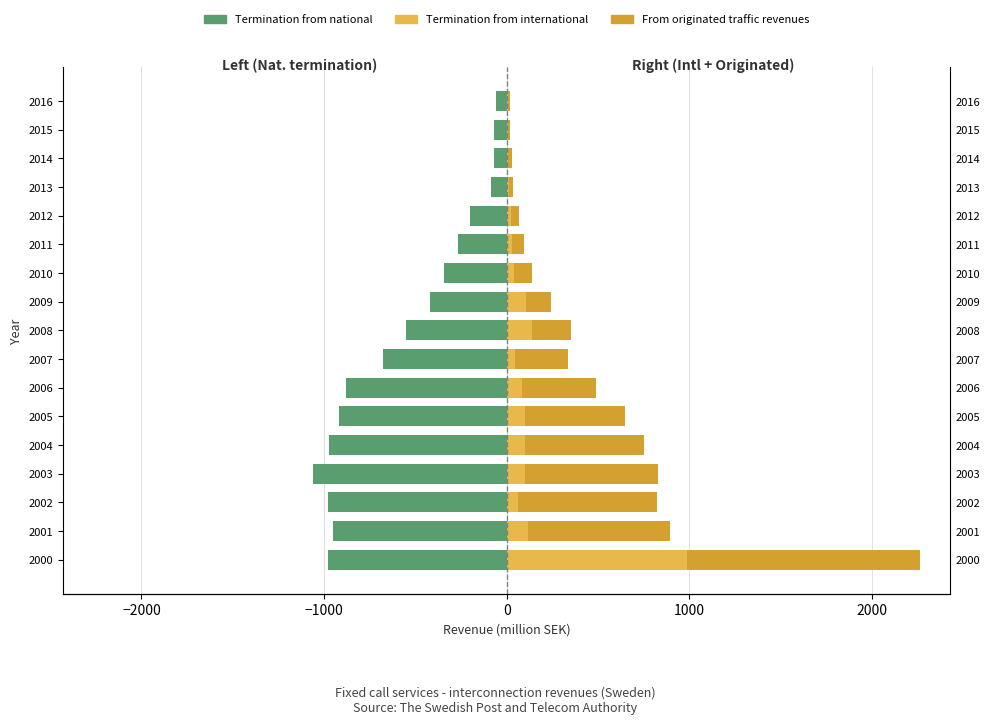

Which series has the largest total across all categories?

From originated traffic revenues